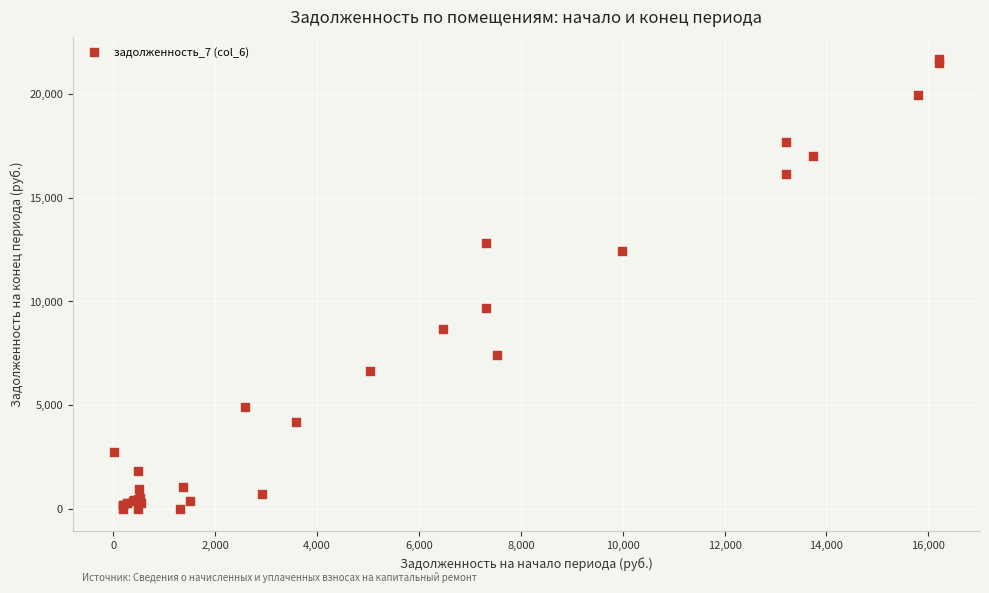

What Y value in the scatter plot is closest to 10836?

9662.6